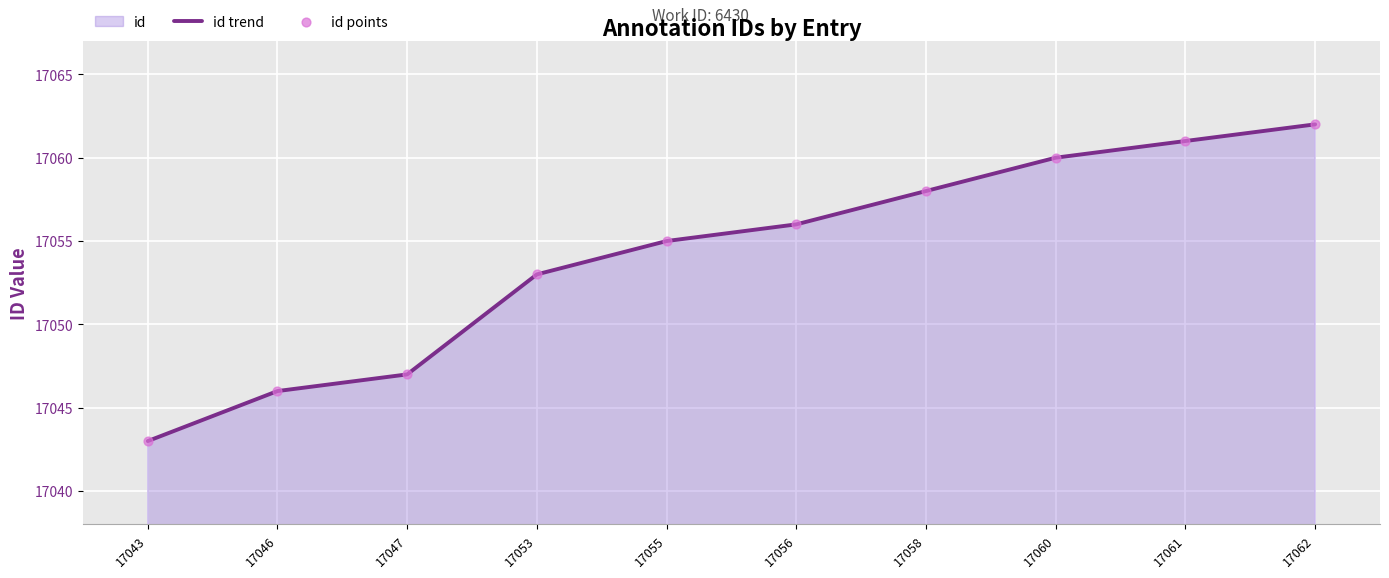

At how many categories does at least one series exceed 17043?

9